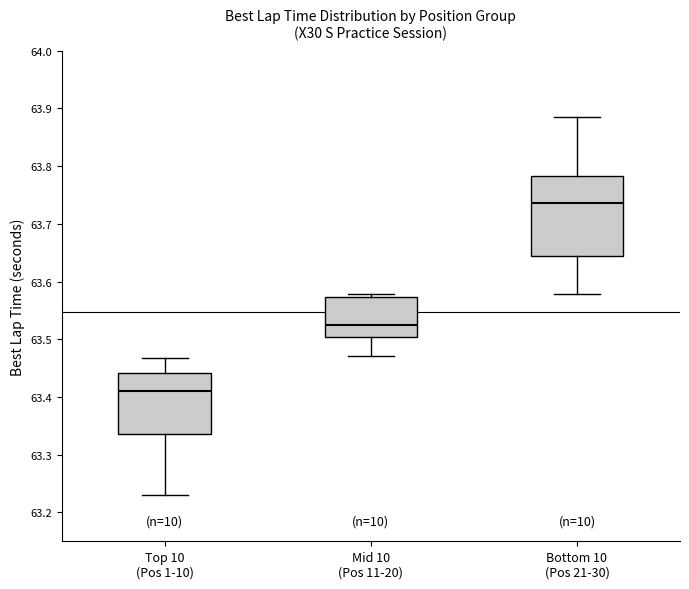

Comparing the boxes themselves (not the whiskers), which one is the tallest?

Bottom 10 (Pos 21-30)